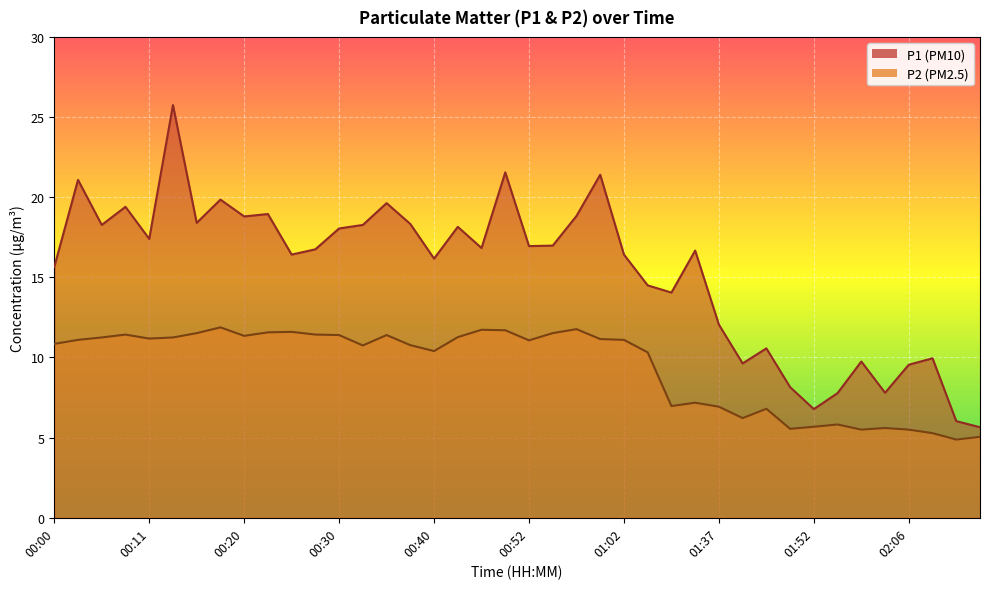

The P2 series shows 11.4 at 00:35. True or false?

True